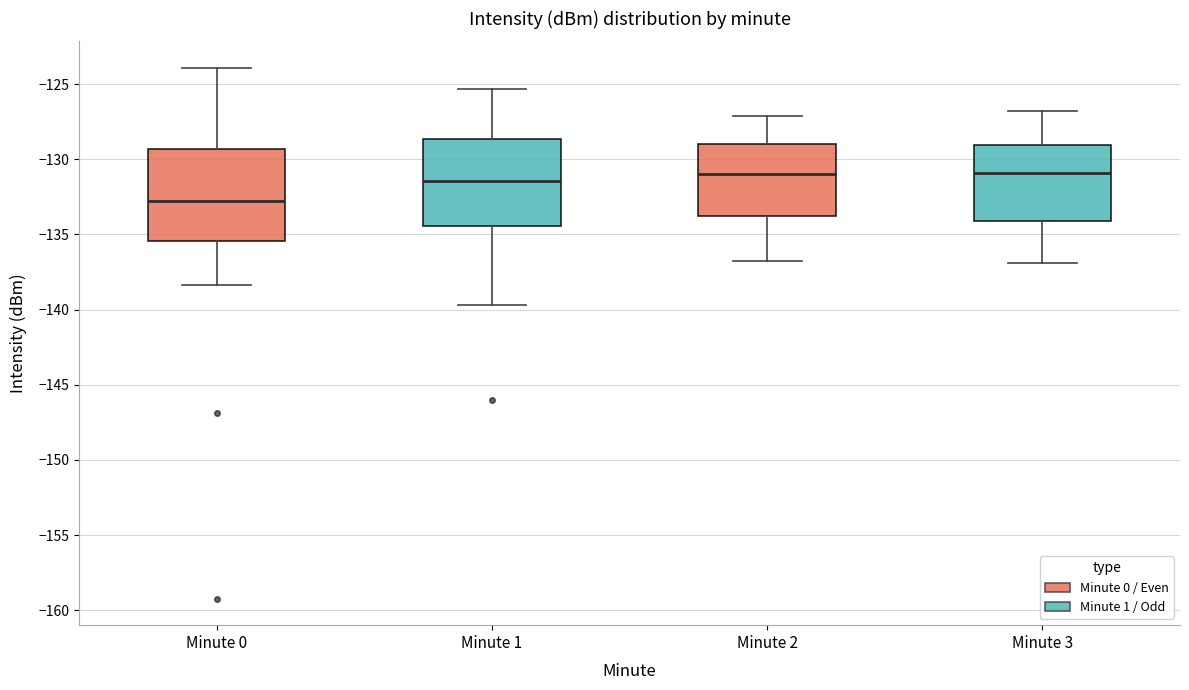

Reading left to right, read every box against the y-axis: the position of its median line, the range the box covers, and the ends of its whiskers. The values are not printed on the chart, so give them approximately, as read against the axis.

Minute 0: median -133.0, box -135.5 to -129.5, whiskers -138.5 to -124.0
Minute 1: median -131.5, box -134.5 to -128.5, whiskers -139.5 to -125.5
Minute 2: median -131.0, box -133.5 to -129.0, whiskers -137.0 to -127.0
Minute 3: median -131.0, box -134.0 to -129.0, whiskers -137.0 to -127.0